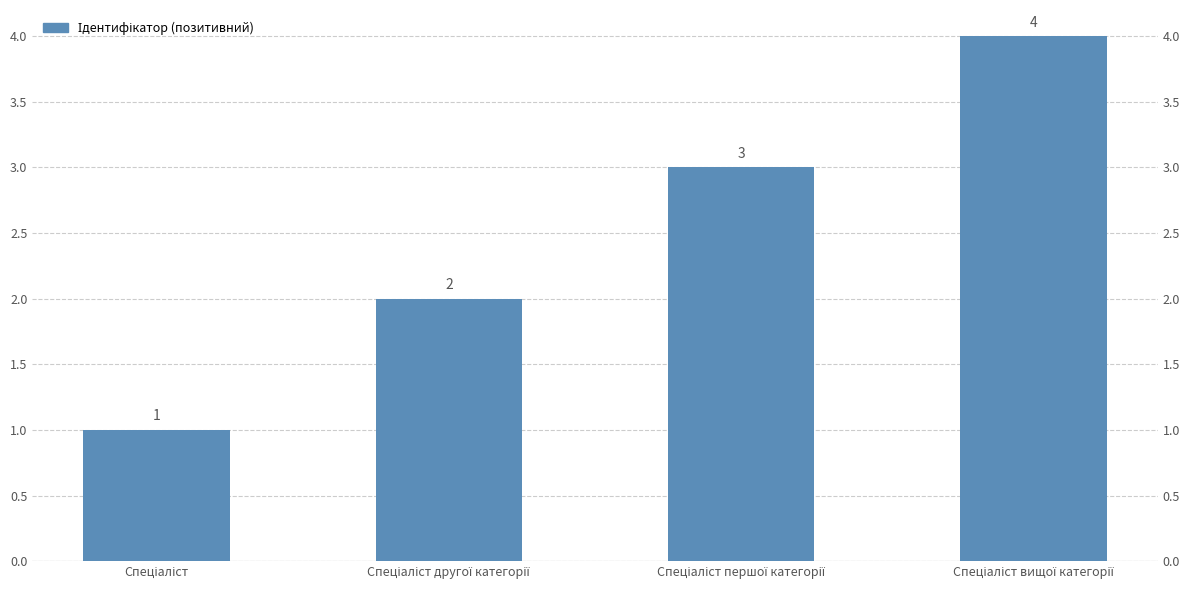

Where does the data first go above 3?

Спеціаліст вищої категорії